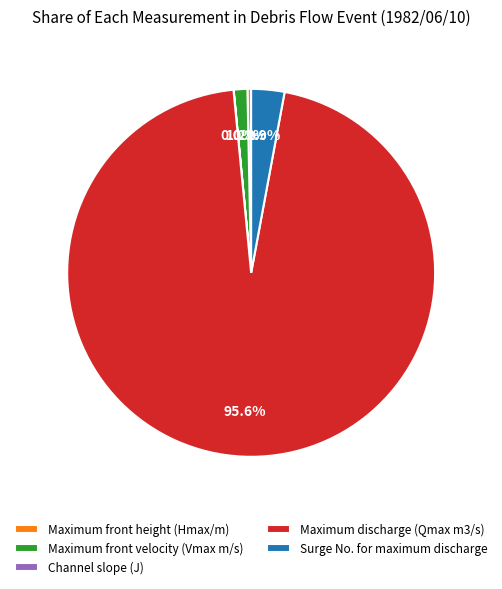

Is there any slice that represents more than half of the pie?

Yes